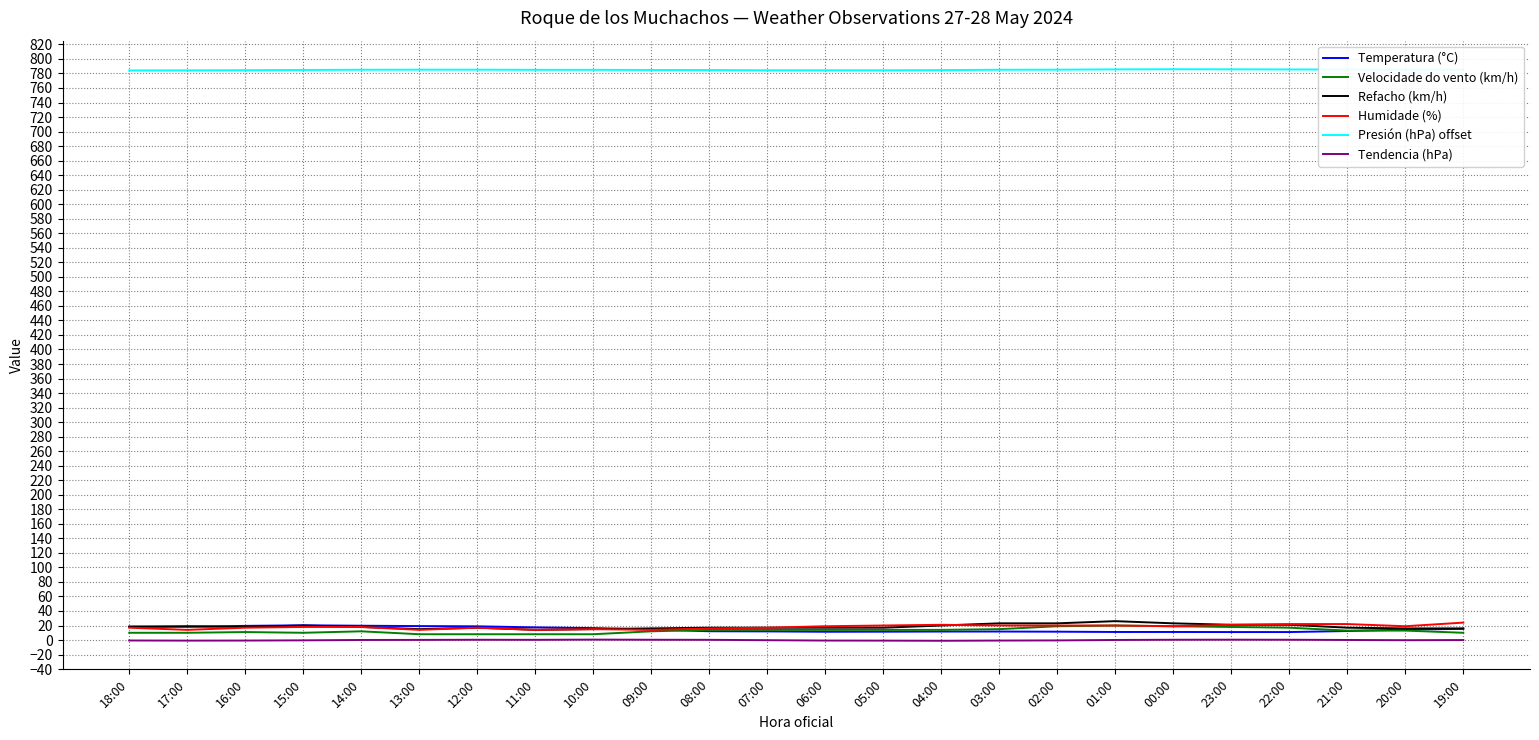

What is the greatest value displayed?

785.8